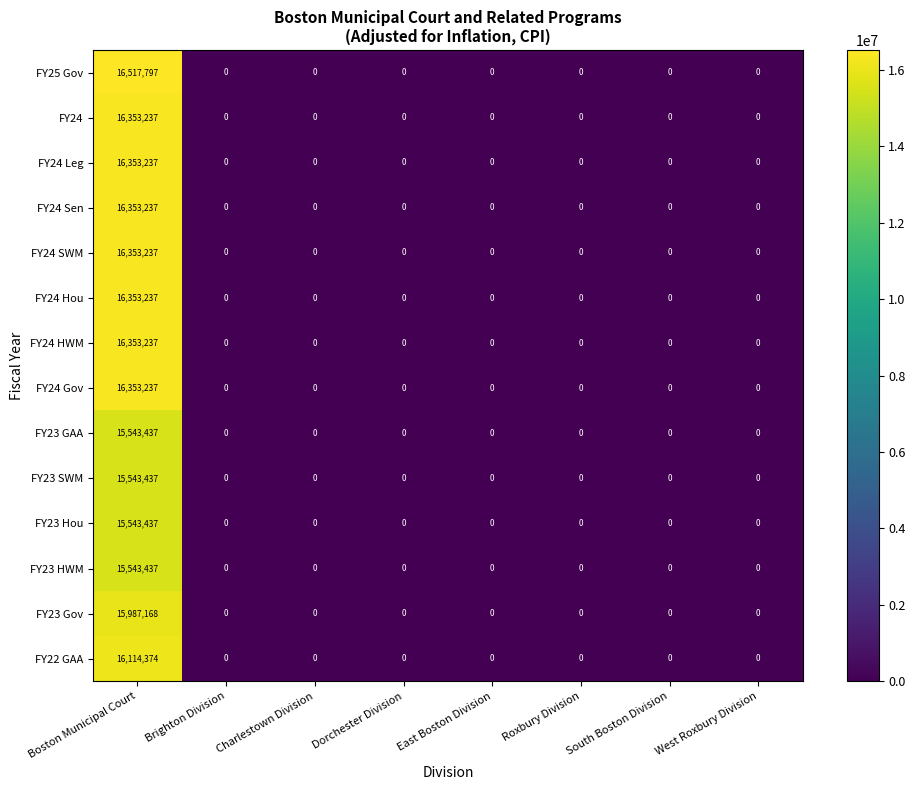

Is it true that FY24 Sen equals 16353237 at Boston Municipal Court?

True